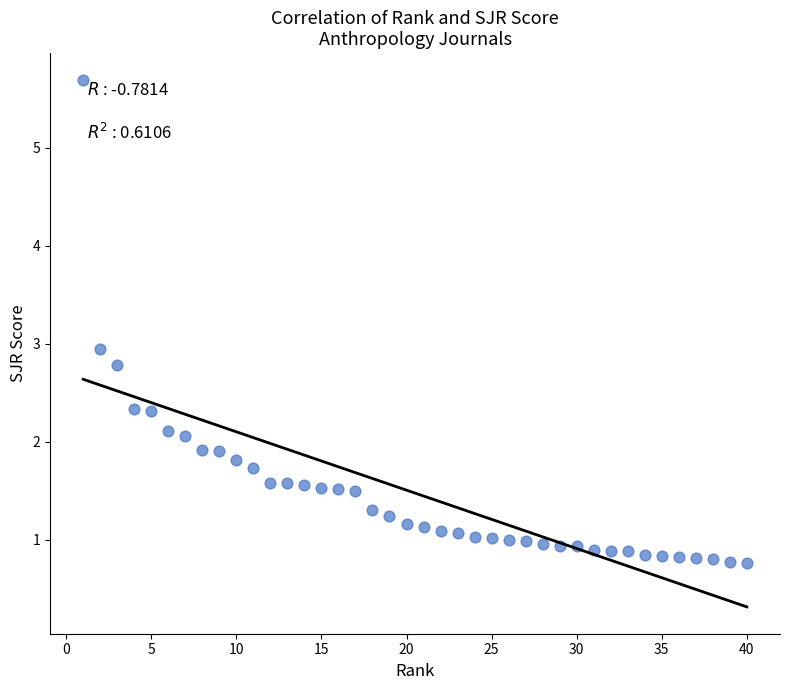

What is the range of X values (max minus min)?

39.0